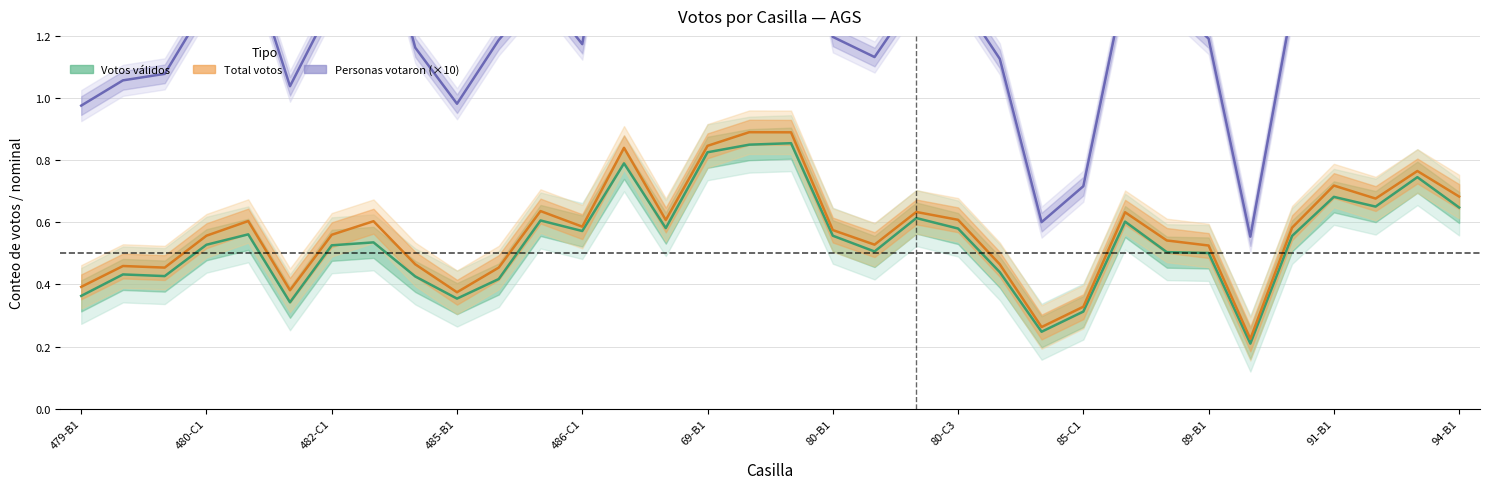

Is it true that Total votos / nominal equals 0.6 at 14?

True